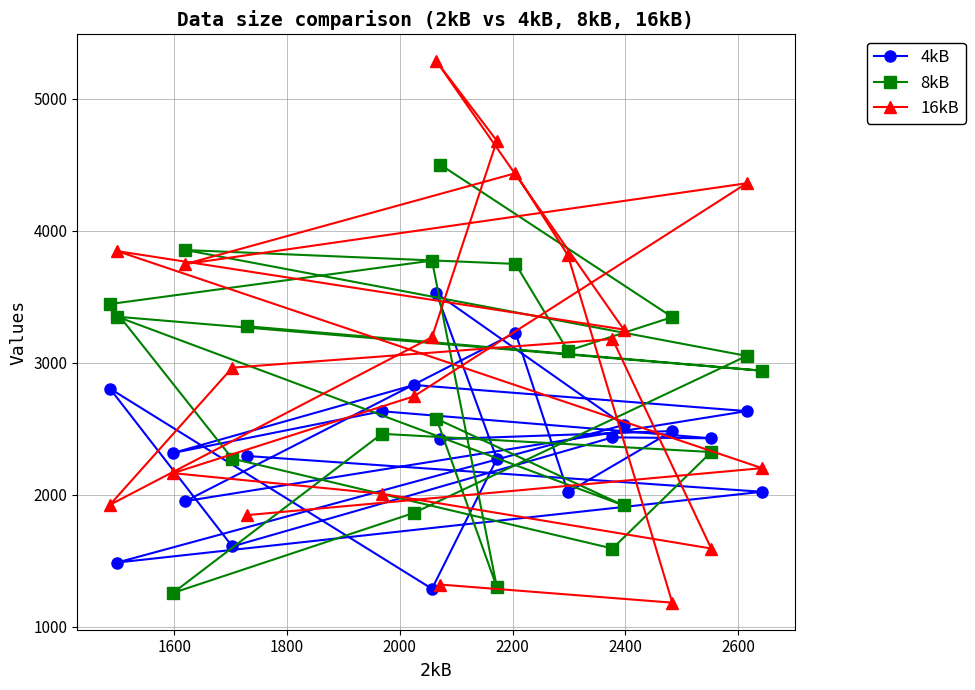

What is the difference between the maximum and minimum values in the 4kB series?

2238